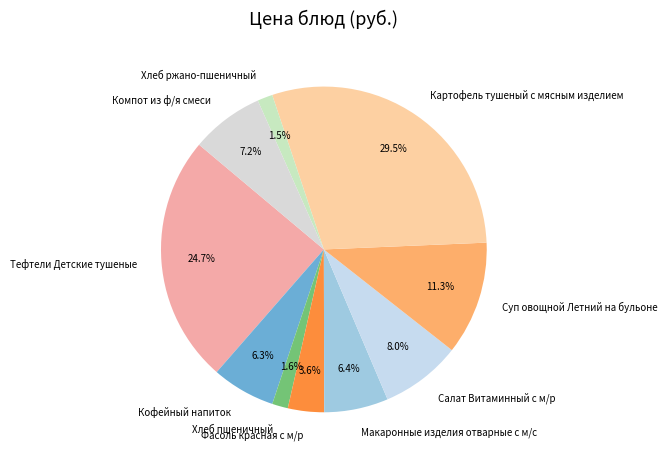

Count the number of slices in the pie.

10